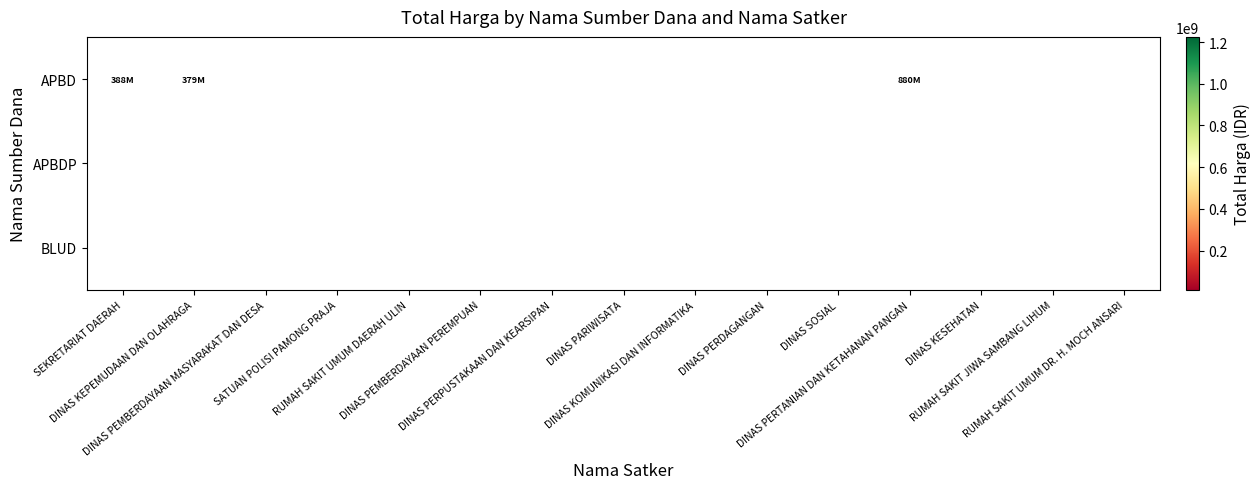

The value of APBD at RUMAH SAKIT JIWA SAMBANG LIHUM is 201269954.2. True or false?

False